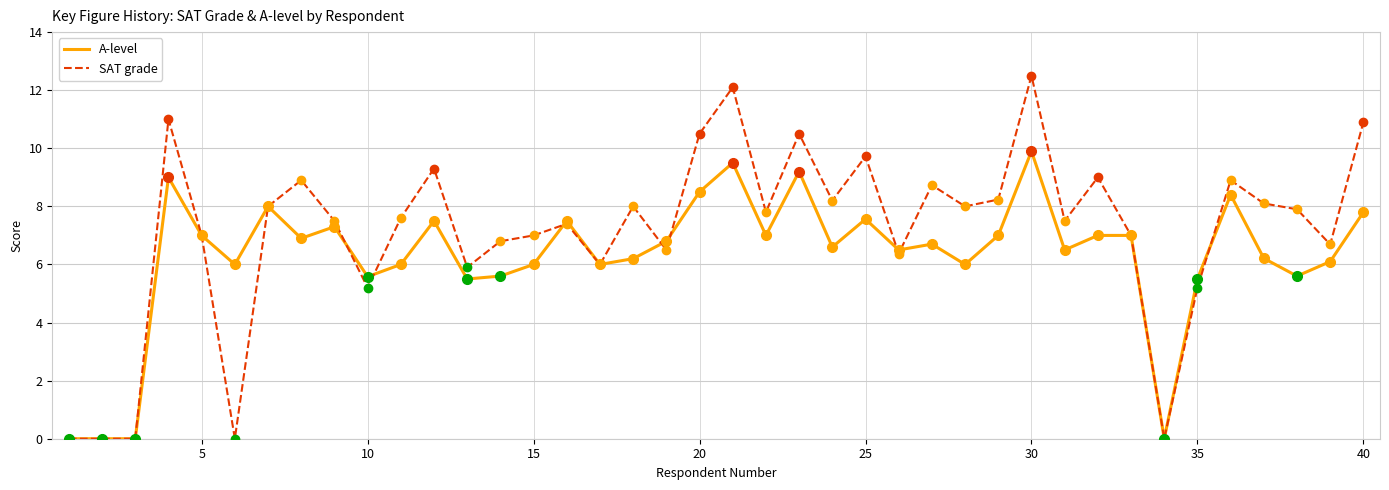

Which series has the largest range (max minus min)?

SAT grade